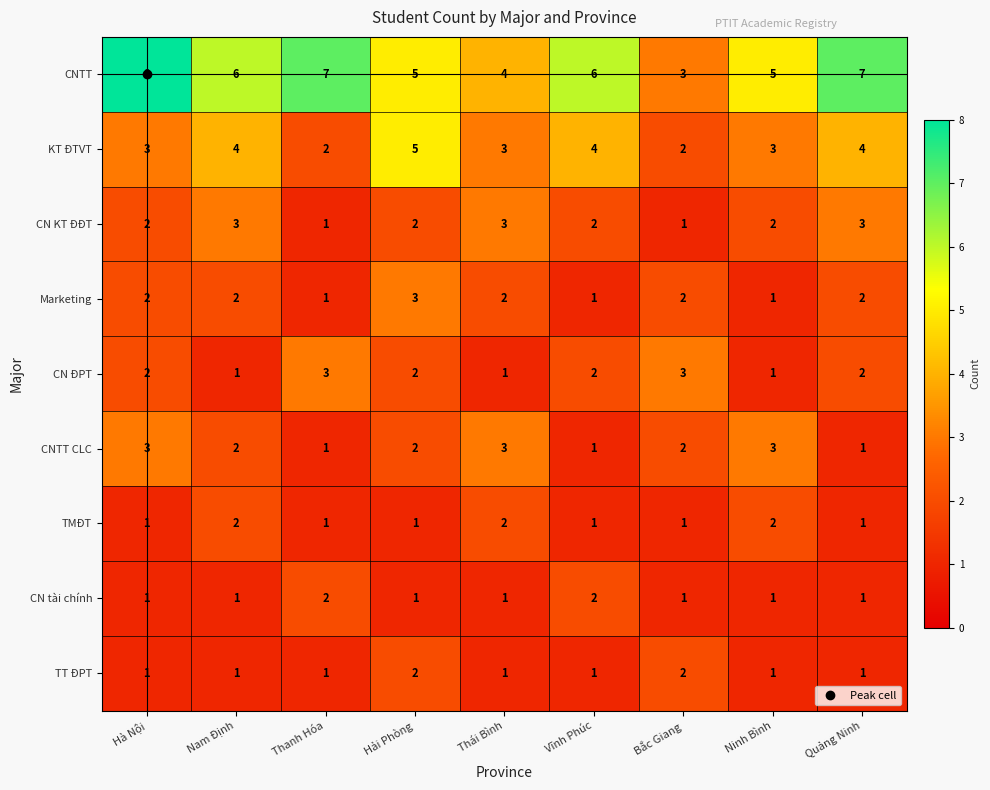

The CNTT series shows 12 at Quảng Ninh. True or false?

False